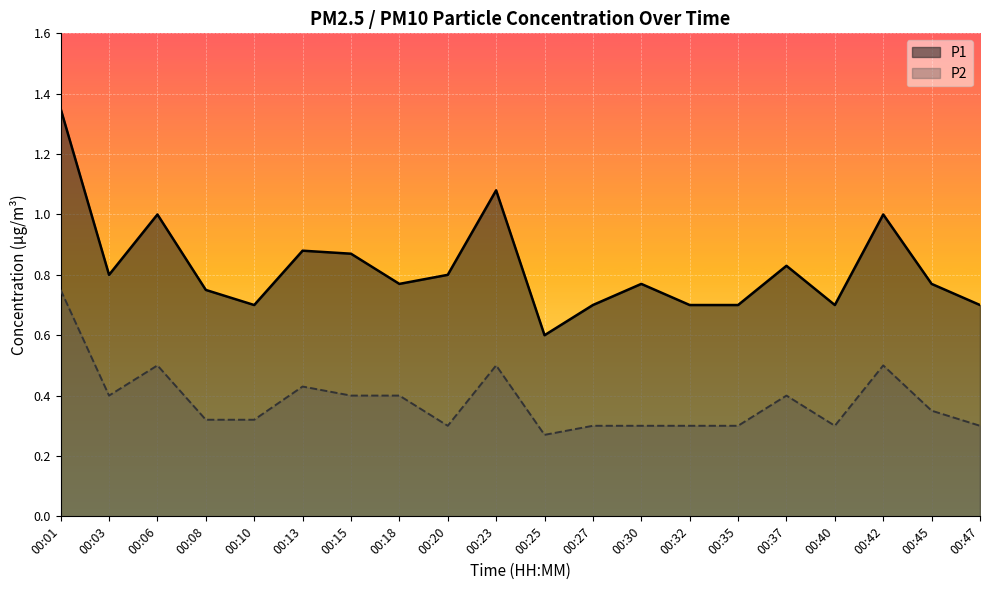

The value of P2 at 00:47 is 0.3. True or false?

True